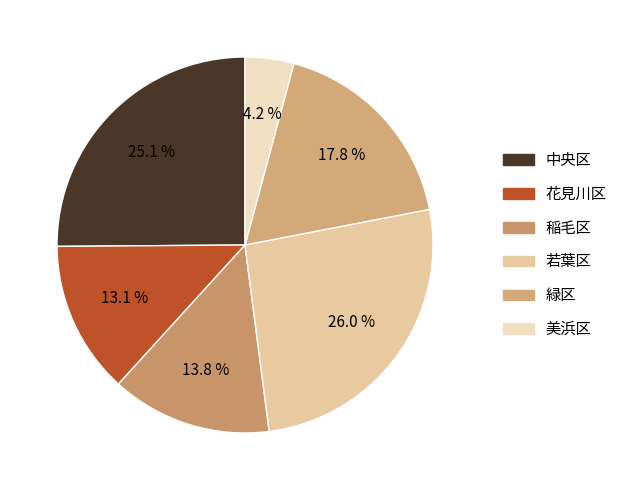

What percentage do 美浜区 and 稲毛区 together represent?

18.0%